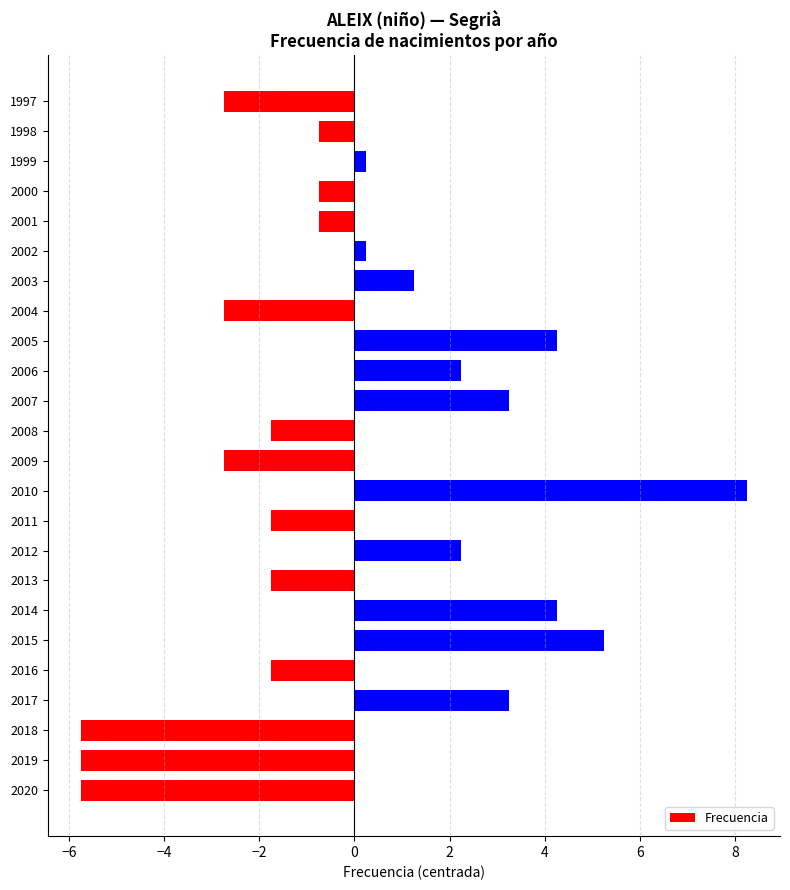

The value at 2013 is -1.8. True or false?

True